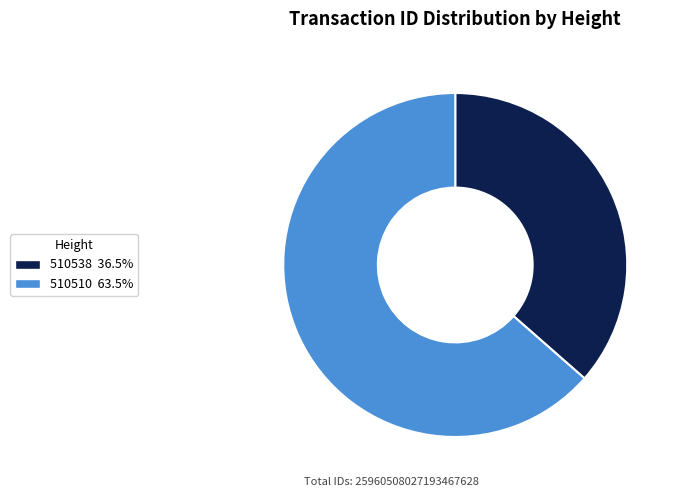

What is the ratio of the value at 510538 to the value at 510510?

0.6